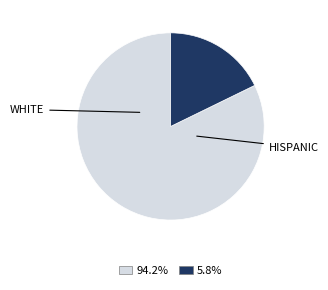

Does any single category account for the majority?

Yes